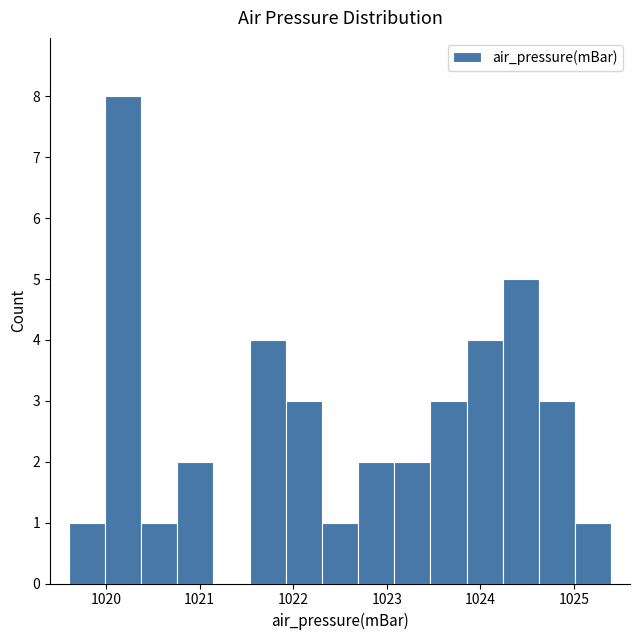

Around what value on the x-axis is the tallest bar? Give the approximate position of its centre, as read against the axis.

1020.2